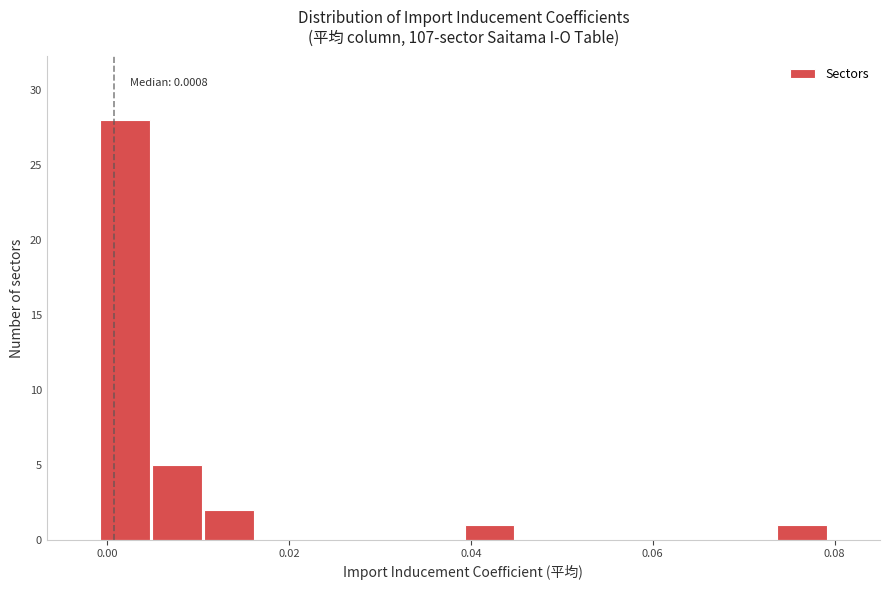

Around what value on the x-axis is the tallest bar? Give the approximate position of its centre, as read against the axis.

0.002